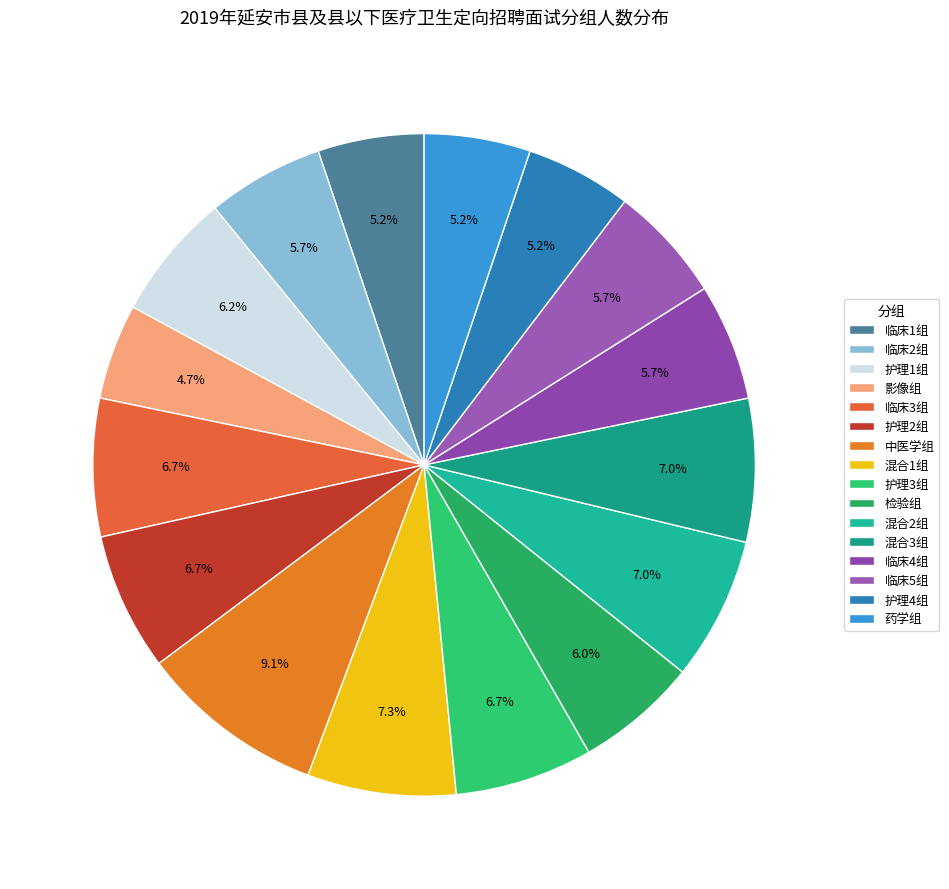

How many slices are in this pie chart?

16